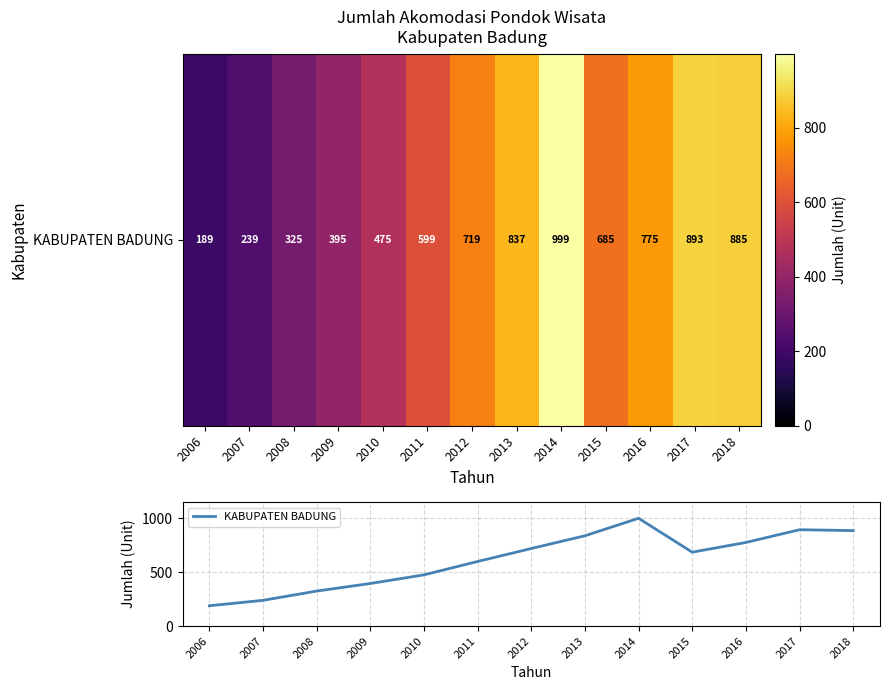

Approximately how many times larger is the value at 2011 compared to 2008?

1.8